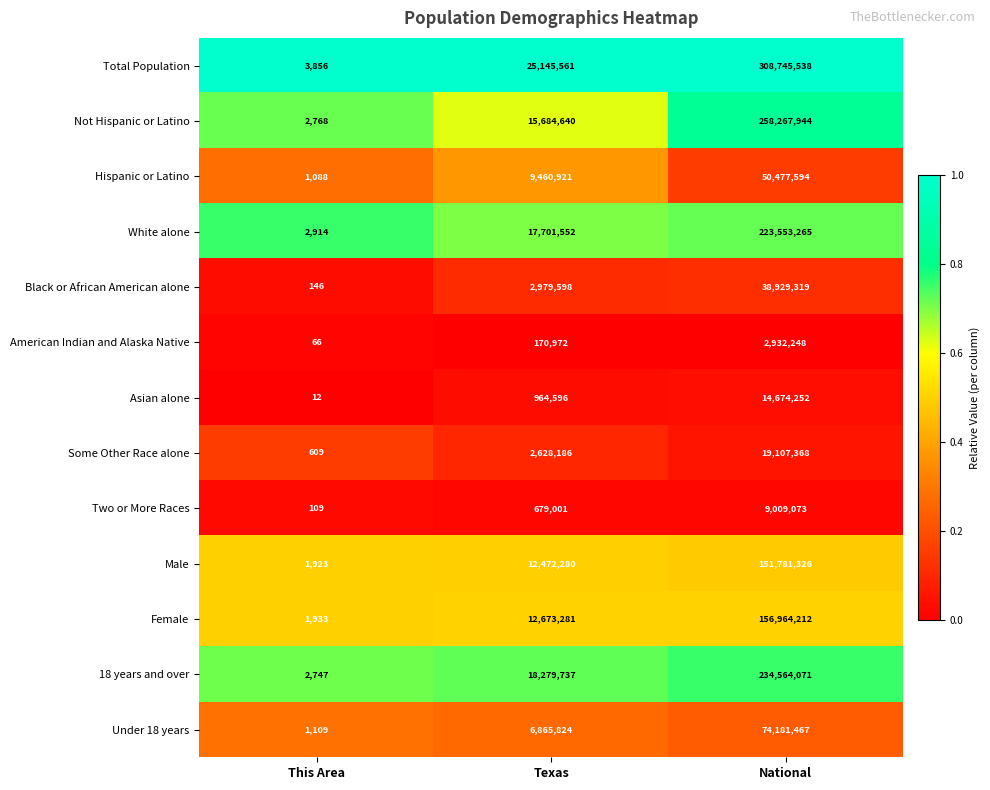

What is the approximate value of White alone at Texas, to the nearest 100?

17701600